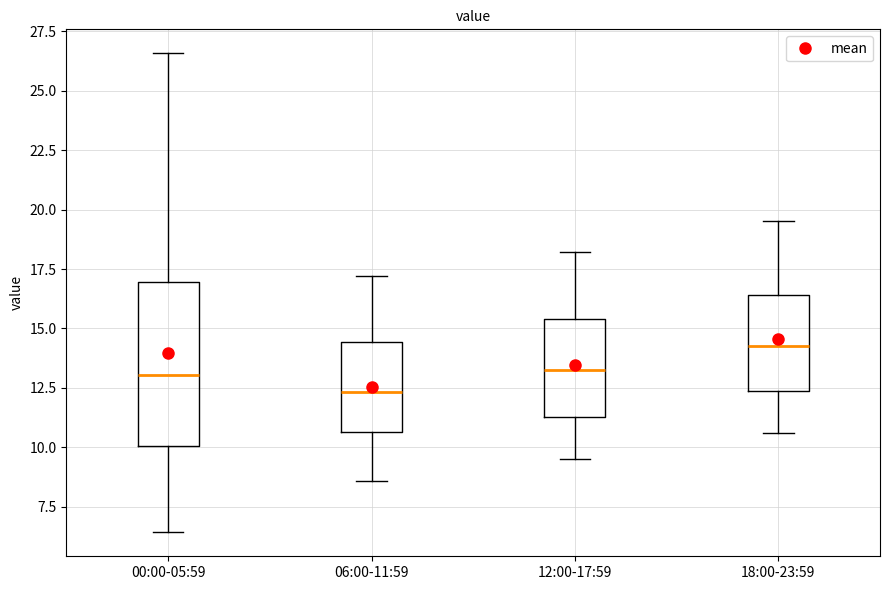

Which box is the tallest, from its lower edge to its upper edge?

00:00-05:59